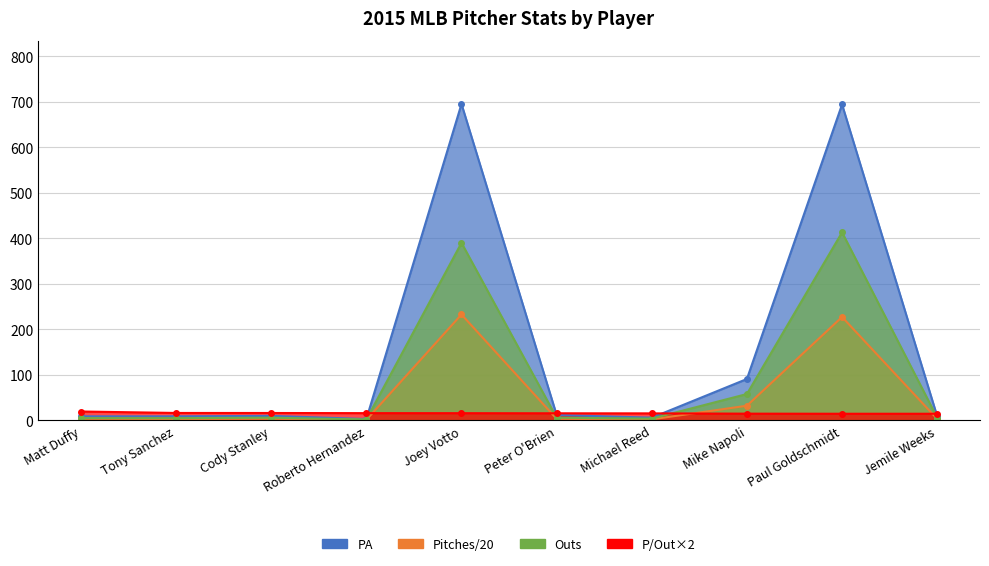

In Pitches, how many points are higher than both neighbors (excluding endpoints)?

3